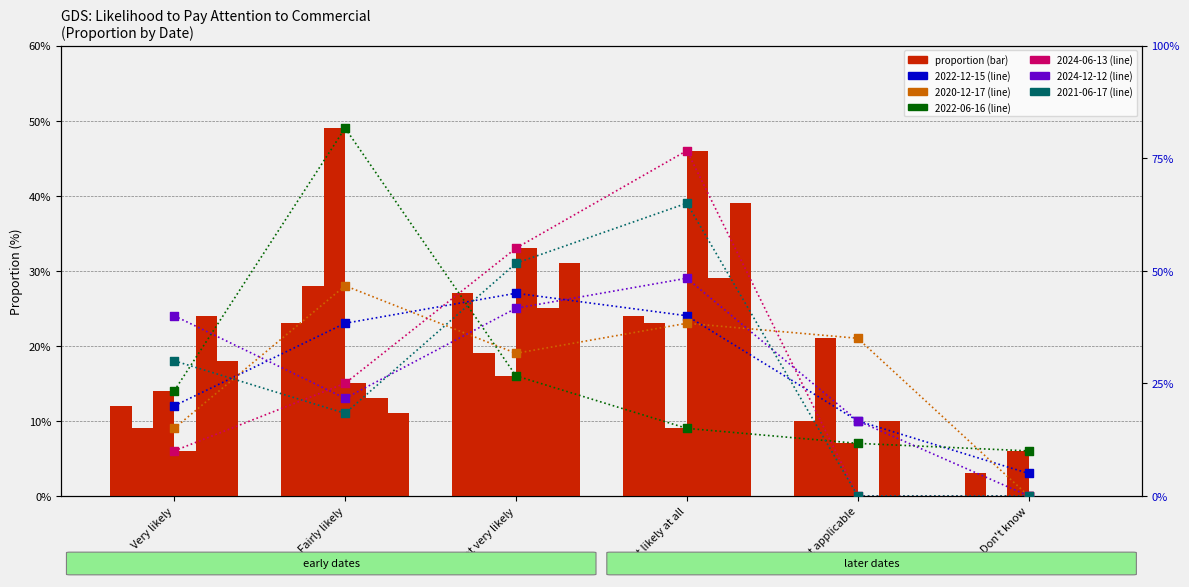

Which series contains the lowest Y value?

2020-12-17 (rank)